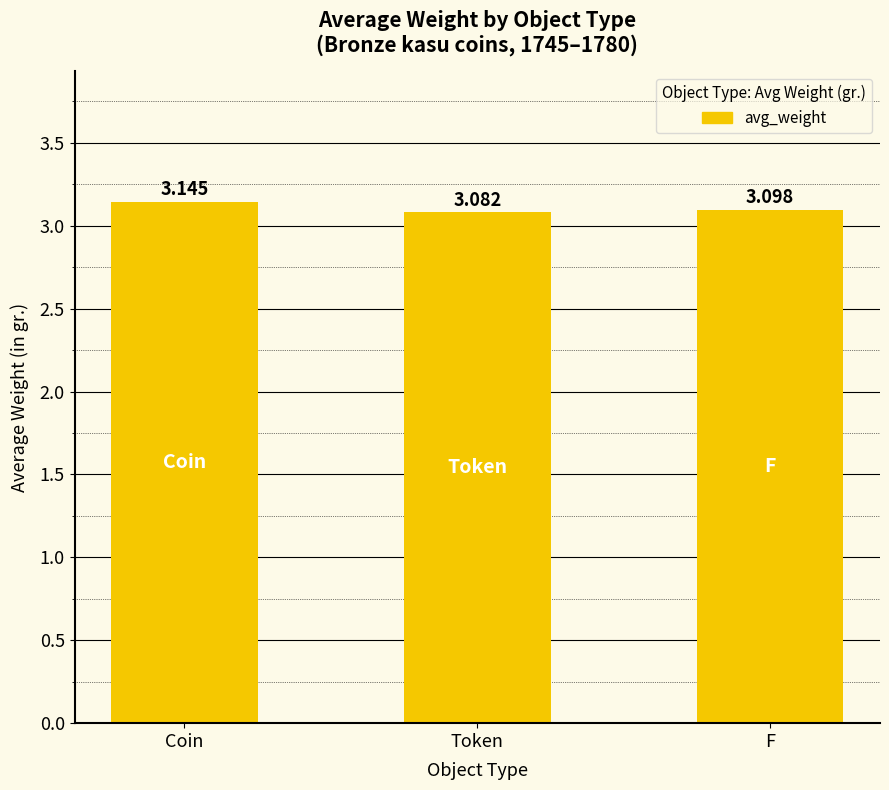

How many values are between 3 and 4?

3